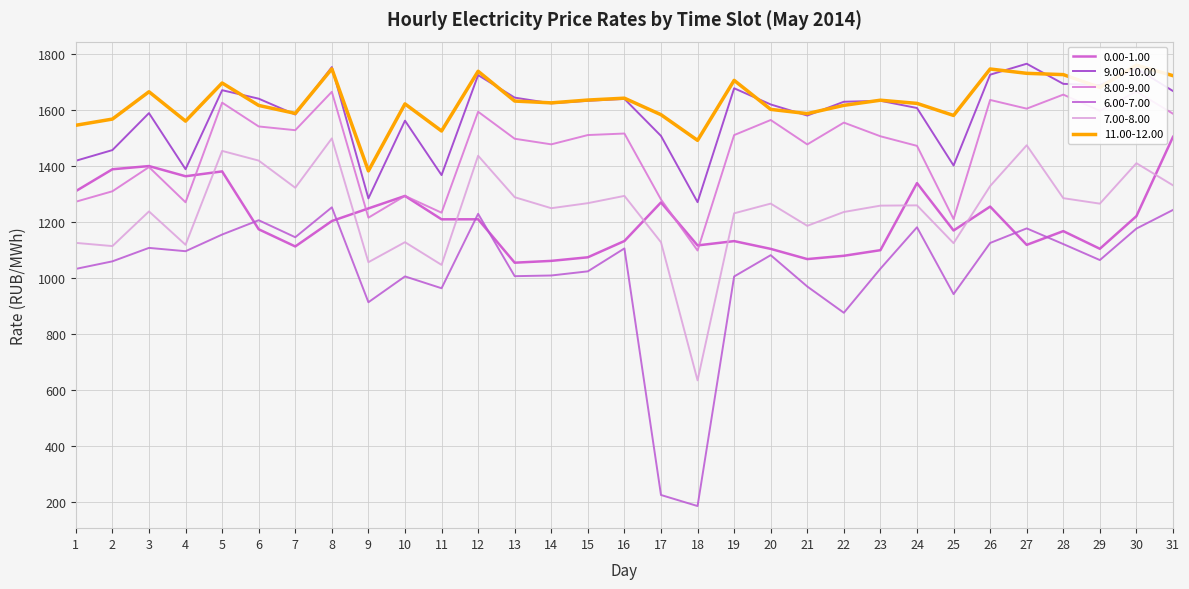

Where is 9.00-10.00 nearest to the value 1518?

17